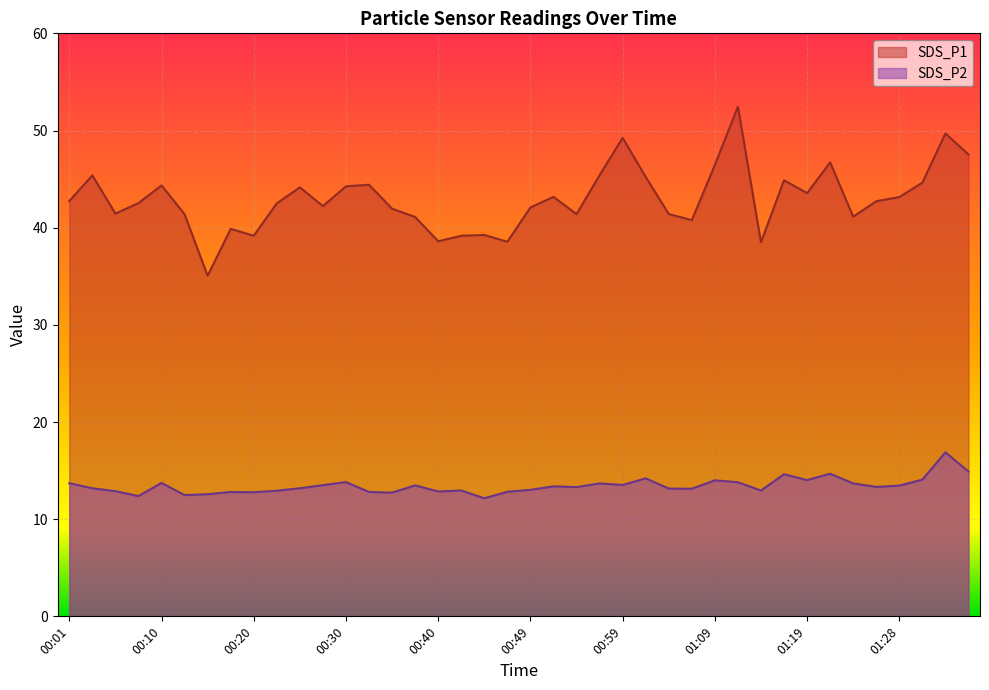

List the series in order of their overall mean, lowest first.

SDS_P2, SDS_P1